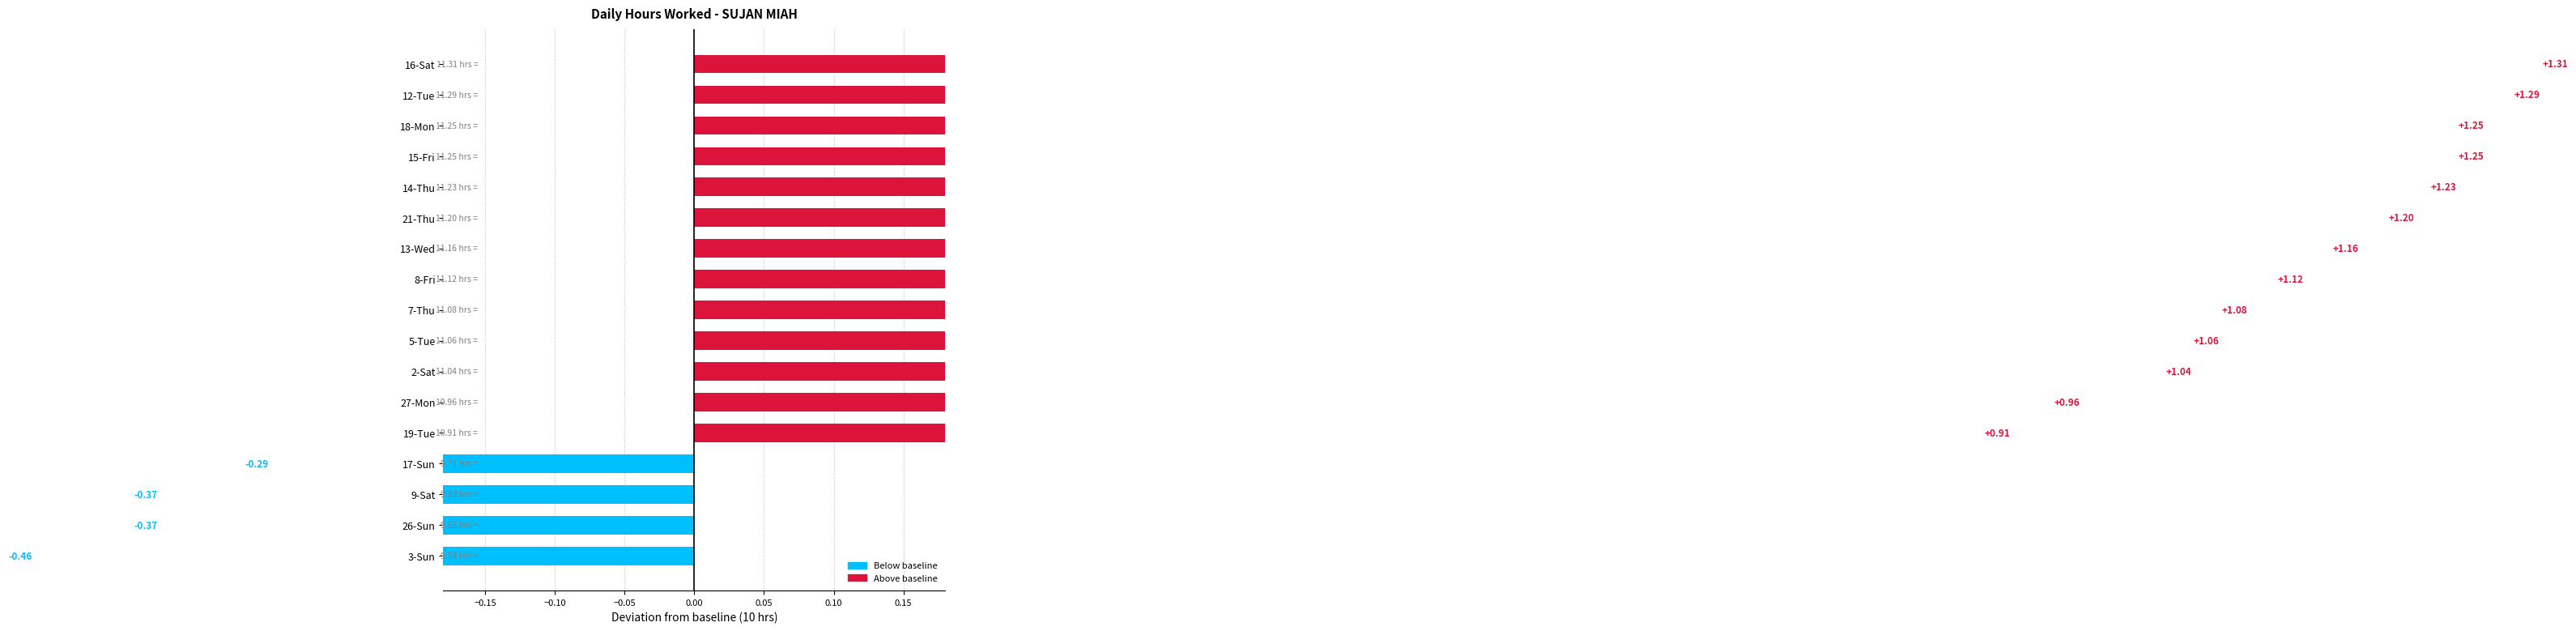

What is the sum of all values?

183.4